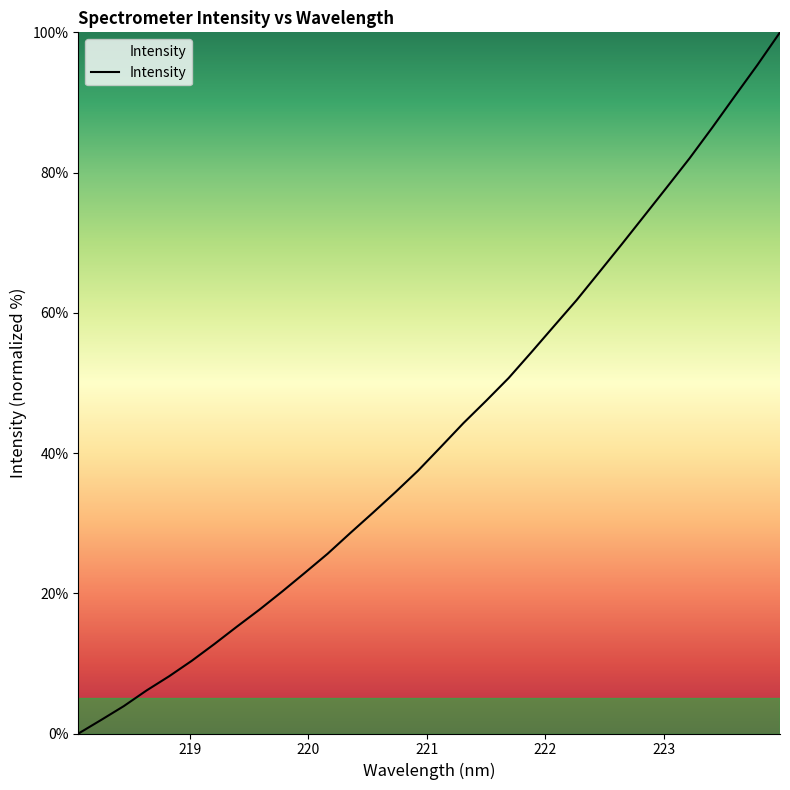

Reading left to right, list all the values displayed in this chart.

0.0	1.9	3.9	6.1	8.2	10.4	12.8	15.3	17.7	20.3	22.9	25.6	28.6	31.5	34.4	37.5	40.9	44.3	47.4	50.7	54.4	58.1	61.8	65.8	69.8	73.8	77.9	82.0	86.4	90.9	95.3	100.0